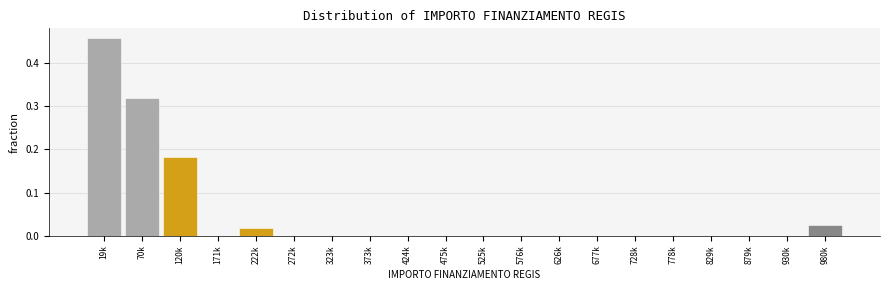

Is it true that the value at 930k is 0.0?

True